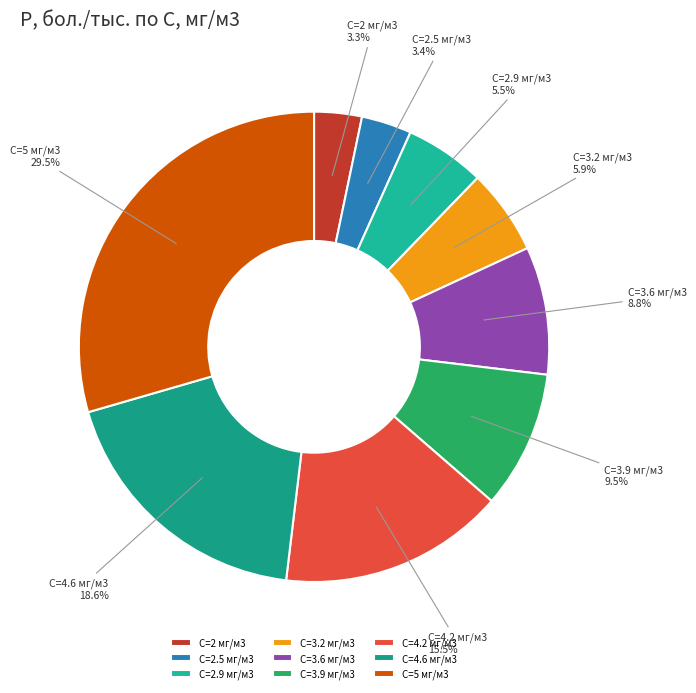

How many segments does this pie chart have?

9